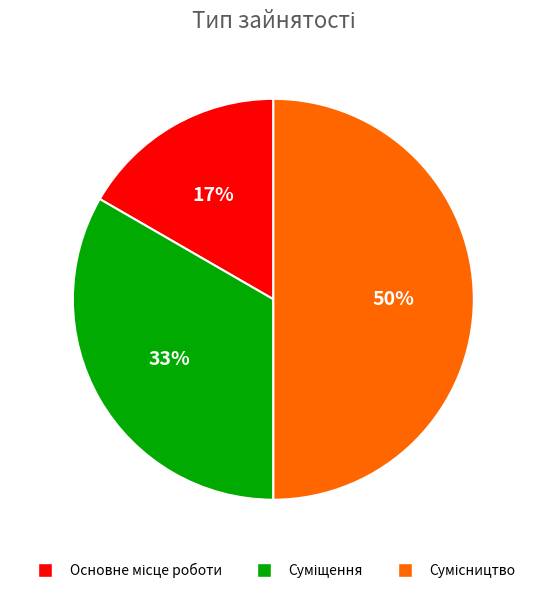

How many segments does this pie chart have?

3